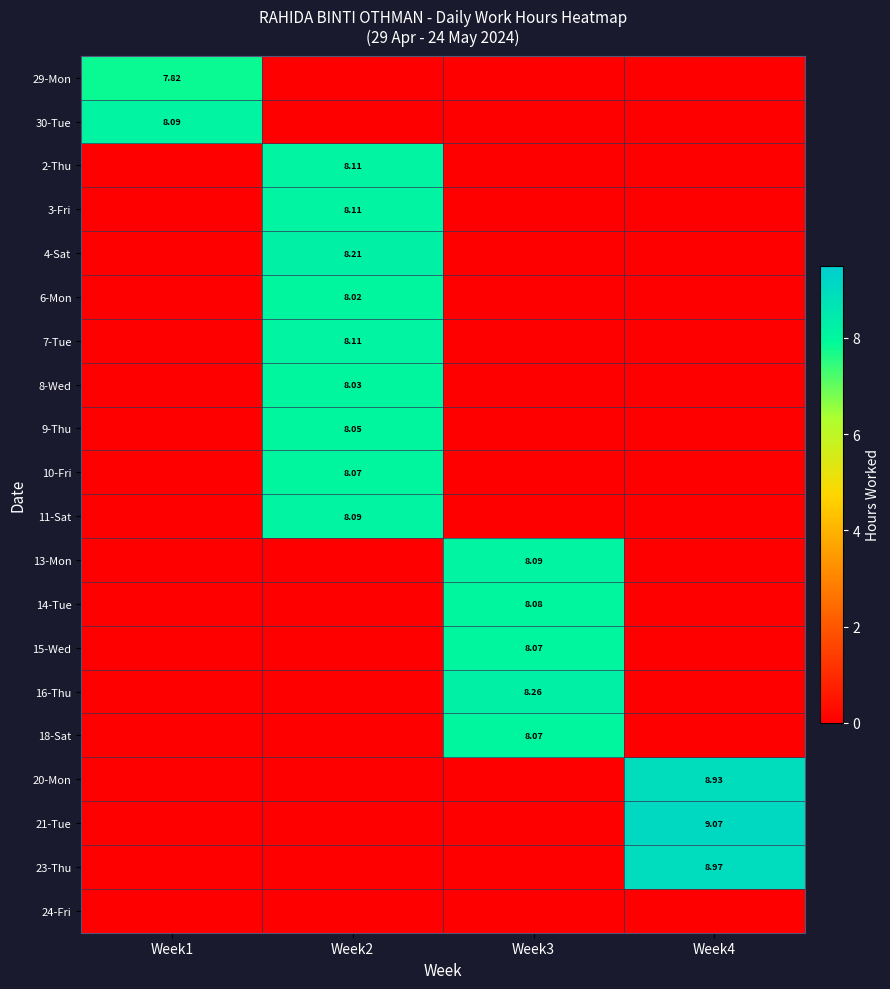

At which category is the sum across all series the highest?

Week2